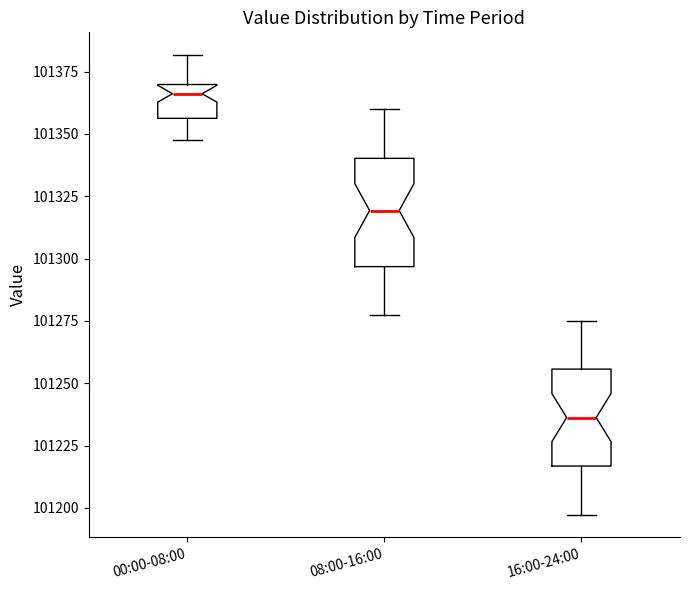

Reading left to right, transcribe this box plot: for each box, give where its median line is, the range the box spans, and where its two whiskers end, as read against the y-axis. The values are not printed on the chart, so give them approximately, as read against the axis.

00:00-08:00: median 101365, box 101355 to 101370, whiskers 101345 to 101380
08:00-16:00: median 101320, box 101295 to 101340, whiskers 101275 to 101360
16:00-24:00: median 101235, box 101215 to 101255, whiskers 101195 to 101275